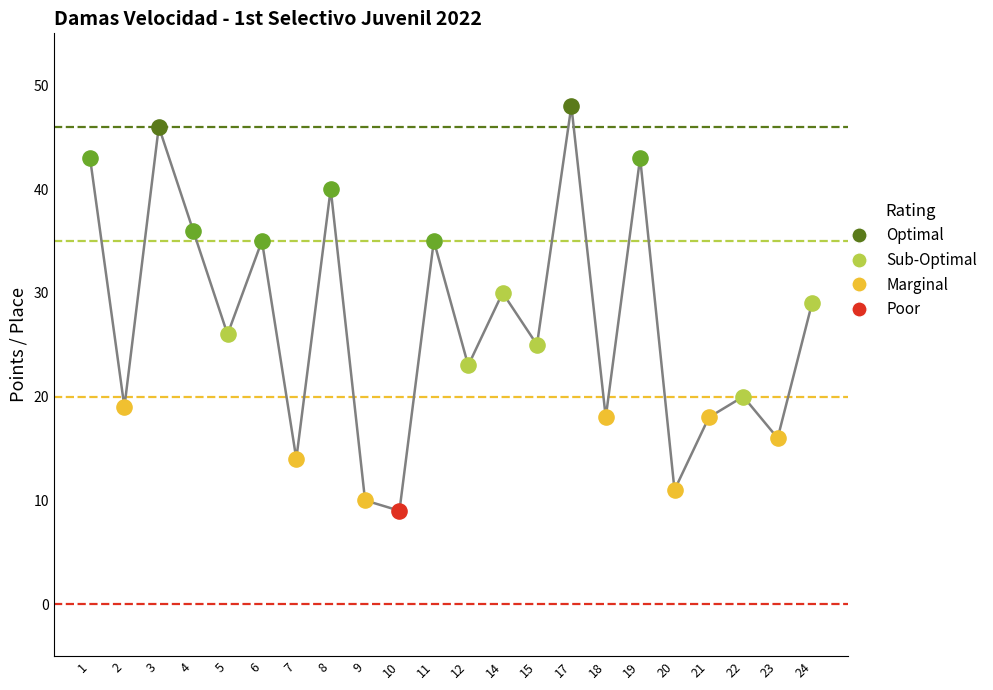

True or false: the data shows 28 at 2.

False